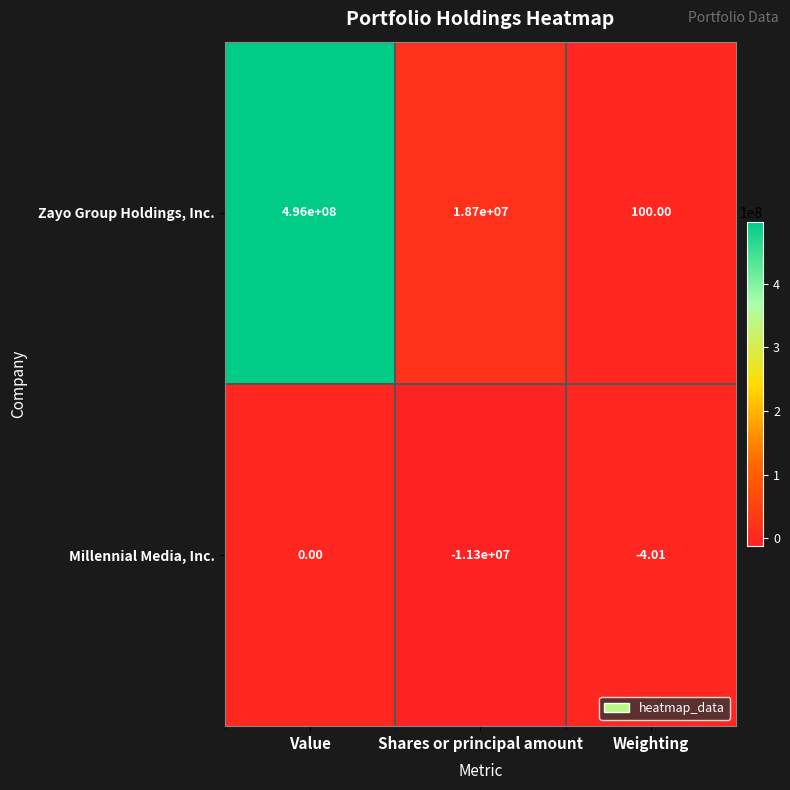

What is the maximum value shown in the chart?

496000000.0